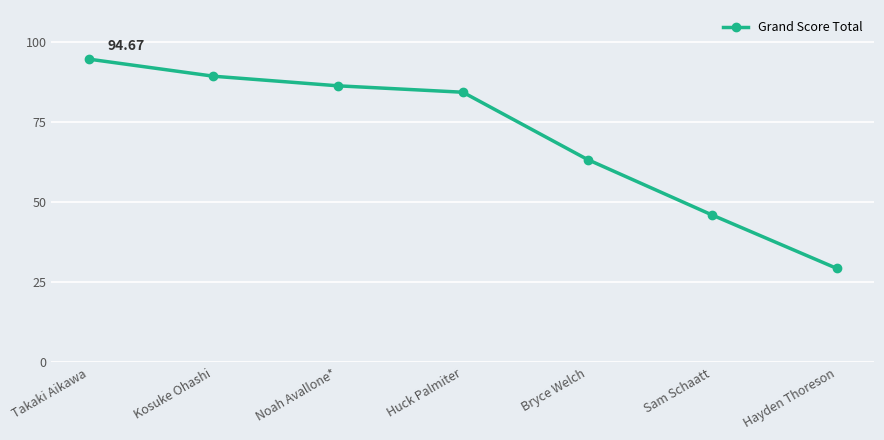

Reading left to right, list all the values displayed in this chart.

94.7	89.3	86.3	84.3	63.3	46.0	29.3